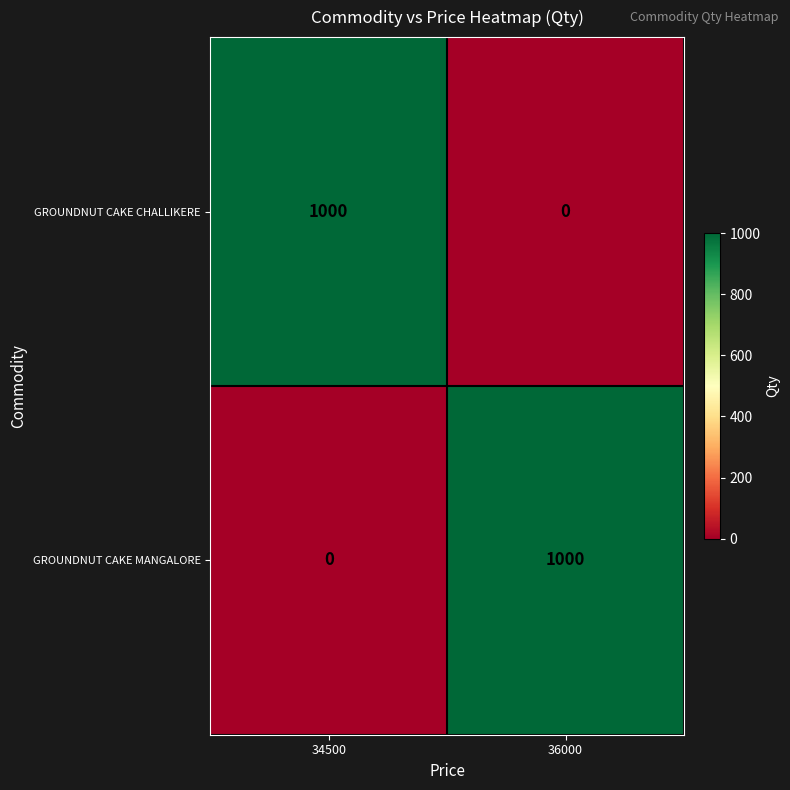

How many positive values does the GROUNDNUT CAKE CHALLIKERE series have?

1